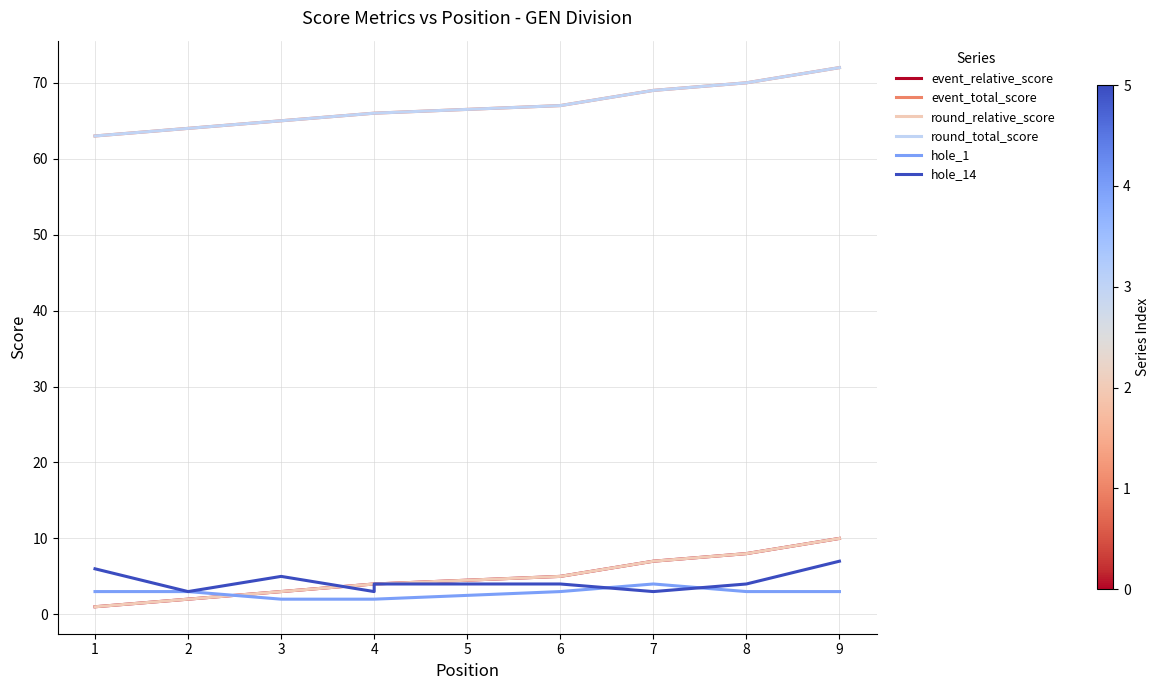

Reading left to right, list all the values displayed in this chart.

event_relative_score: 1	2	3	4	4	5	7	8	10
event_total_score: 63	64	65	66	66	67	69	70	72
round_relative_score: 1	2	3	4	4	5	7	8	10
round_total_score: 63	64	65	66	66	67	69	70	72
hole_1: 3	3	2	2	2	3	4	3	3
hole_14: 6	3	5	3	4	4	3	4	7